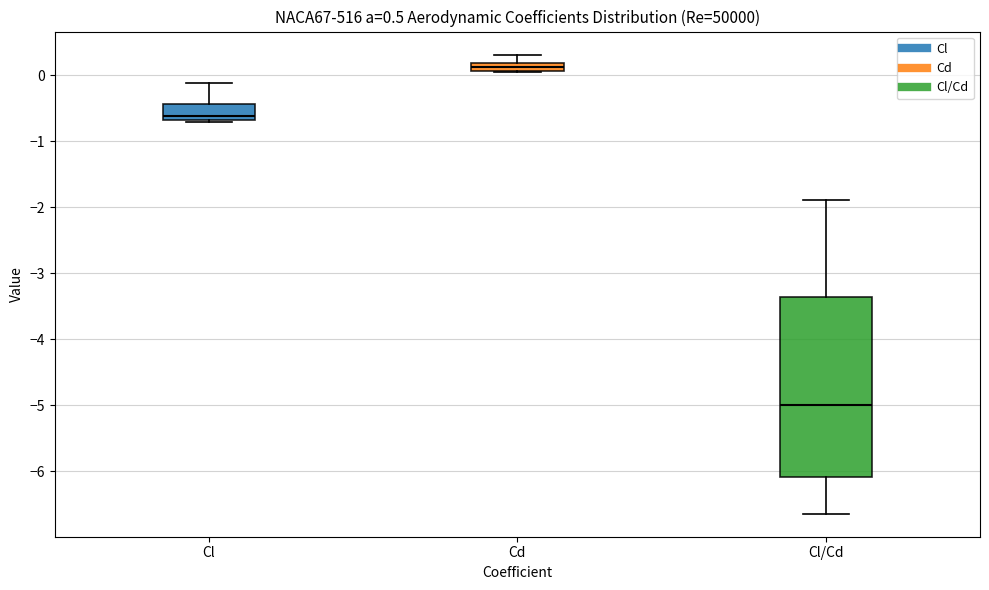

Which box is the tallest, from its lower edge to its upper edge?

Cl/Cd